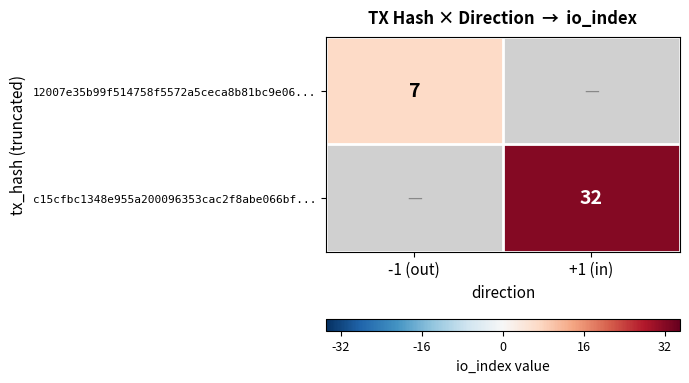

Which category has the highest value across all series?

+1 (in)